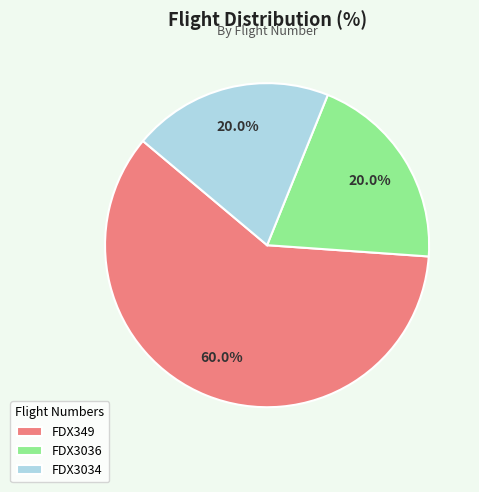

Does any single category account for the majority?

Yes